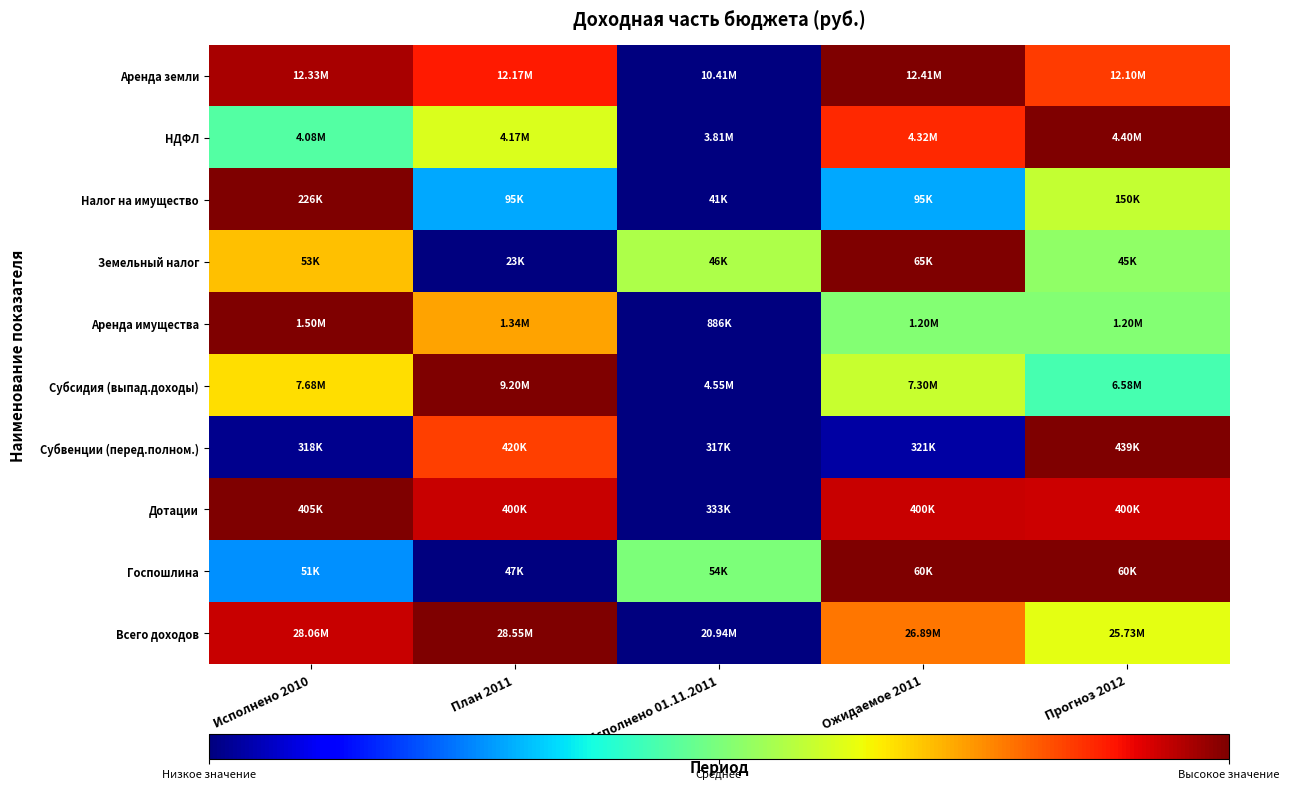

Reading right to left, what are all the values shown in this chart?

Аренда земли: Прогноз 2012=0.8	Ожидаемое 2011=1.0	Исполнено 01.11.2011=0.0	План 2011=0.9	Исполнено 2010=1.0
НДФЛ: Прогноз 2012=1.0	Ожидаемое 2011=0.9	Исполнено 01.11.2011=0.0	План 2011=0.6	Исполнено 2010=0.5
Налог на имущество: Прогноз 2012=0.6	Ожидаемое 2011=0.3	Исполнено 01.11.2011=0.0	План 2011=0.3	Исполнено 2010=1.0
Земельный налог: Прогноз 2012=0.5	Ожидаемое 2011=1.0	Исполнено 01.11.2011=0.6	План 2011=0.0	Исполнено 2010=0.7
Аренда имущества: Прогноз 2012=0.5	Ожидаемое 2011=0.5	Исполнено 01.11.2011=0.0	План 2011=0.7	Исполнено 2010=1.0
Субсидия (выпад.доходы): Прогноз 2012=0.4	Ожидаемое 2011=0.6	Исполнено 01.11.2011=0.0	План 2011=1.0	Исполнено 2010=0.7
Субвенции (перед.полном.): Прогноз 2012=1.0	Ожидаемое 2011=0.0	Исполнено 01.11.2011=0.0	План 2011=0.8	Исполнено 2010=0.0
Дотации: Прогноз 2012=0.9	Ожидаемое 2011=0.9	Исполнено 01.11.2011=0.0	План 2011=0.9	Исполнено 2010=1.0
Госпошлина: Прогноз 2012=1.0	Ожидаемое 2011=1.0	Исполнено 01.11.2011=0.5	План 2011=0.0	Исполнено 2010=0.3
Всего доходов: Прогноз 2012=0.6	Ожидаемое 2011=0.8	Исполнено 01.11.2011=0.0	План 2011=1.0	Исполнено 2010=0.9